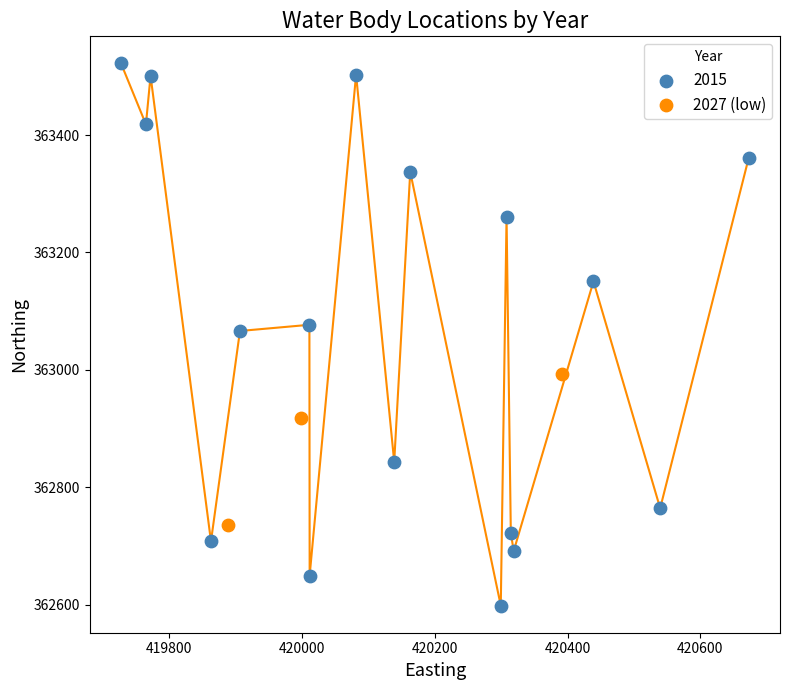

Which series reaches the maximum Y coordinate?

2015